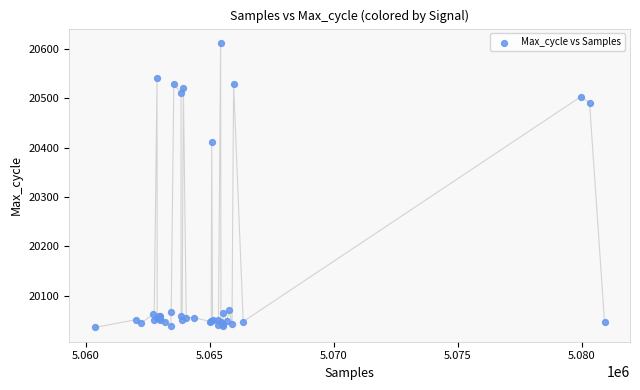

What Y value in the scatter plot is closest to 20324?

20412